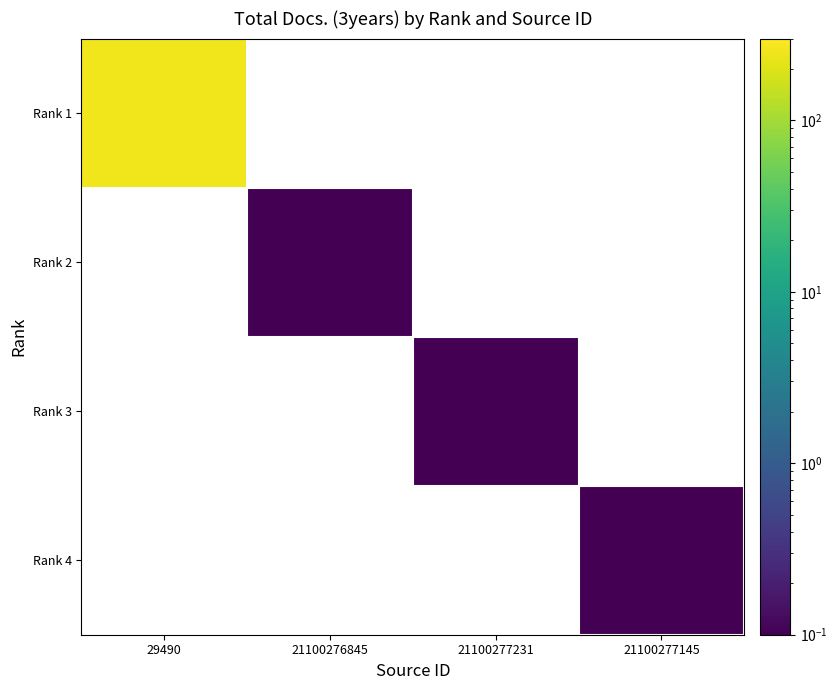

Count the number of categories in the chart.

4